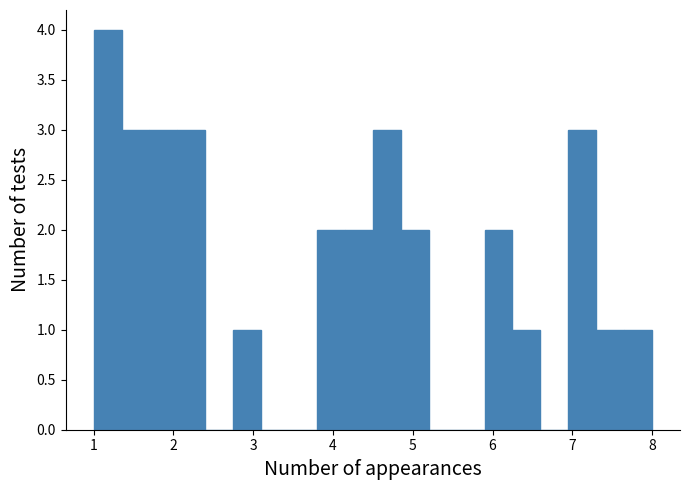

Around what value on the x-axis is the tallest bar? Give the approximate position of its centre, as read against the axis.

1.2